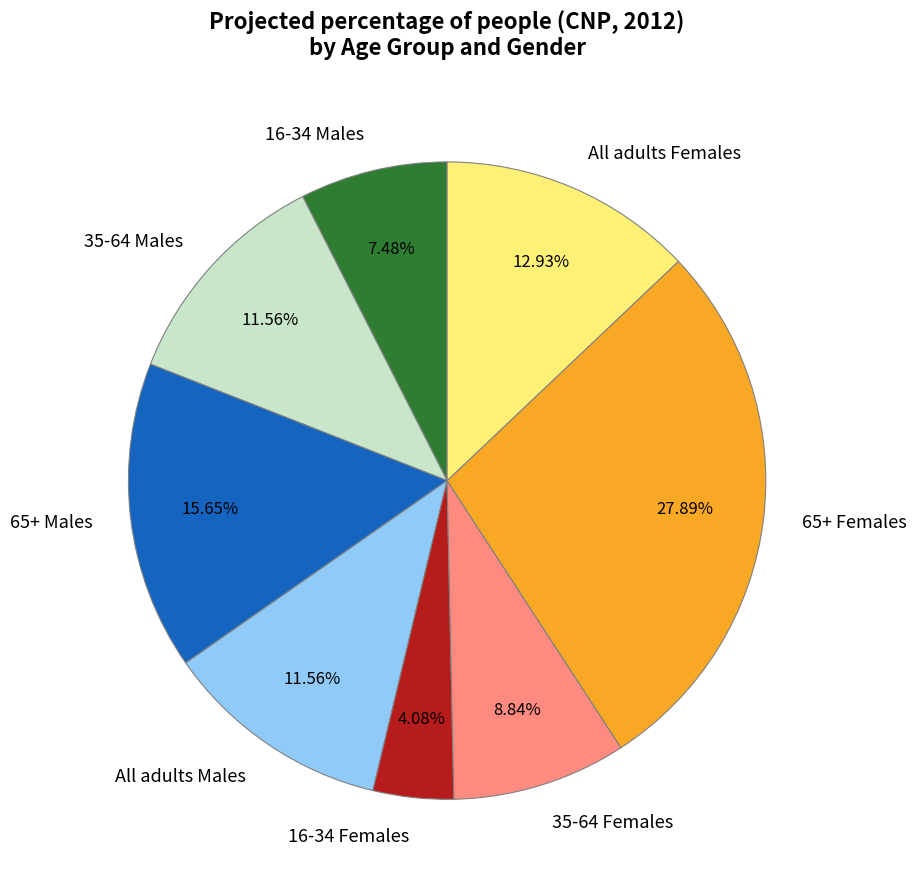

True or false: 65+ Females accounts for 28% of the total.

True